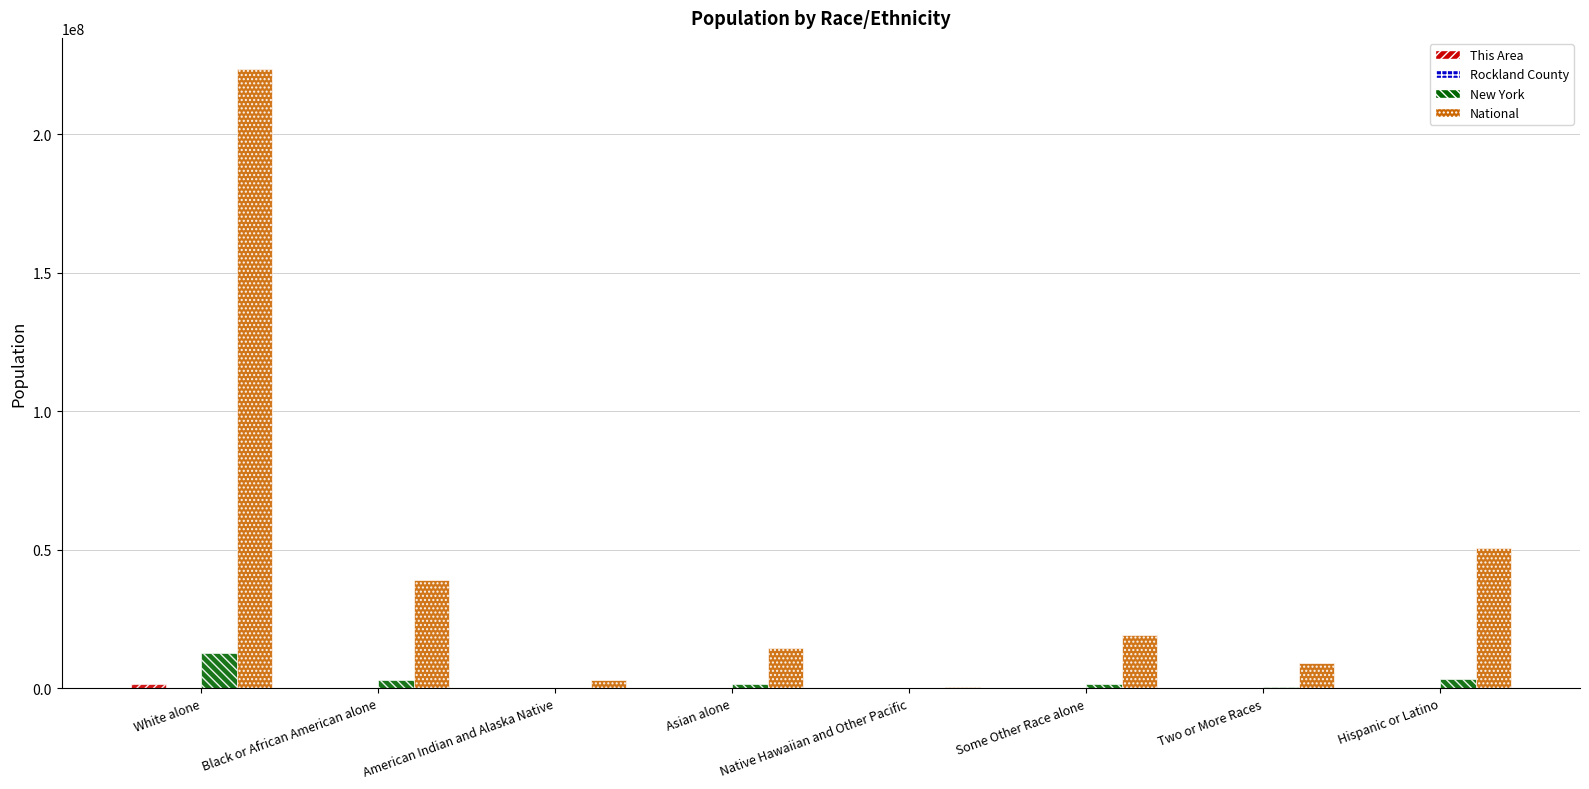

How many groups of bars are there?

8